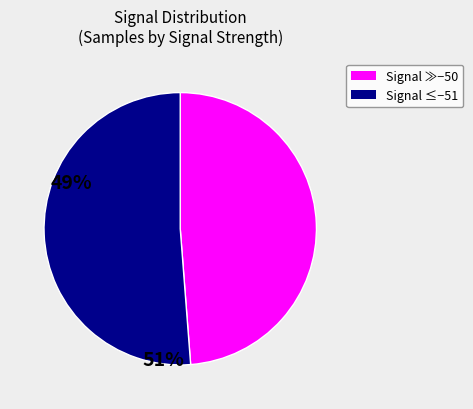

Is there a majority slice in this chart?

Yes